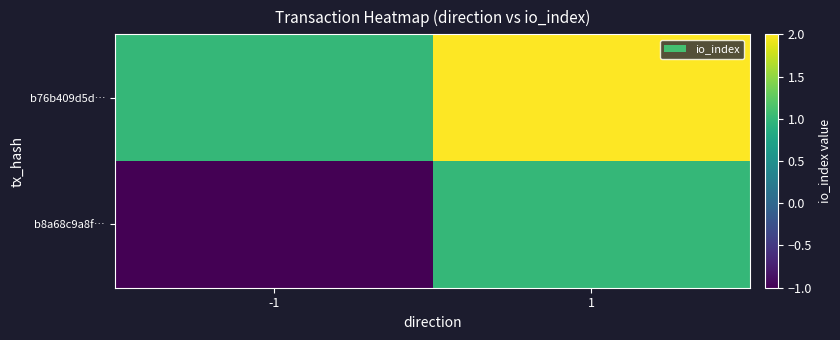

At how many categories does at least one series exceed 0?

2